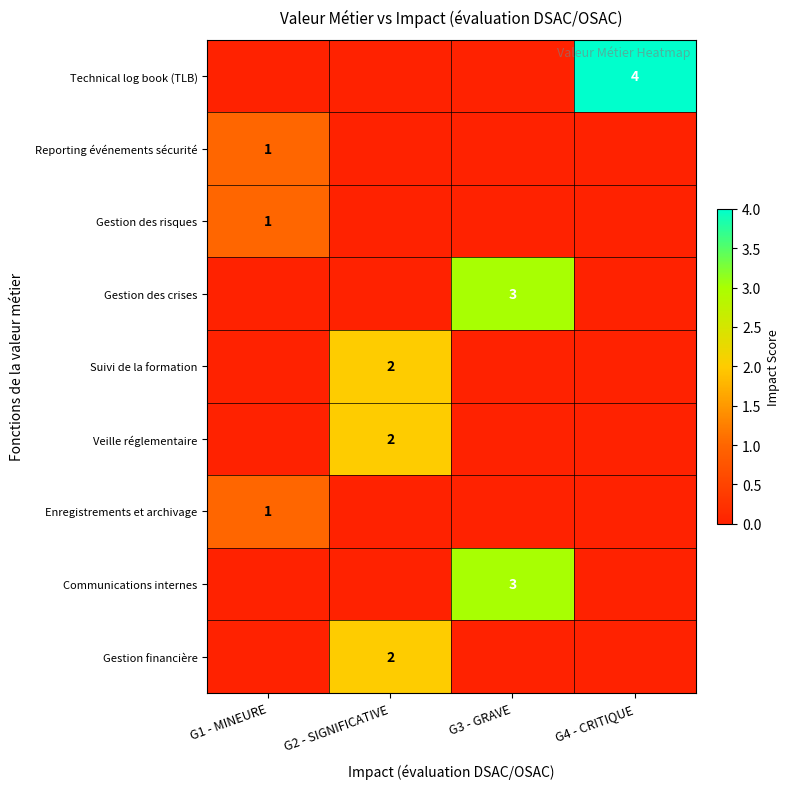

At which category is the sum across all series the highest?

G2 - SIGNIFICATIVE